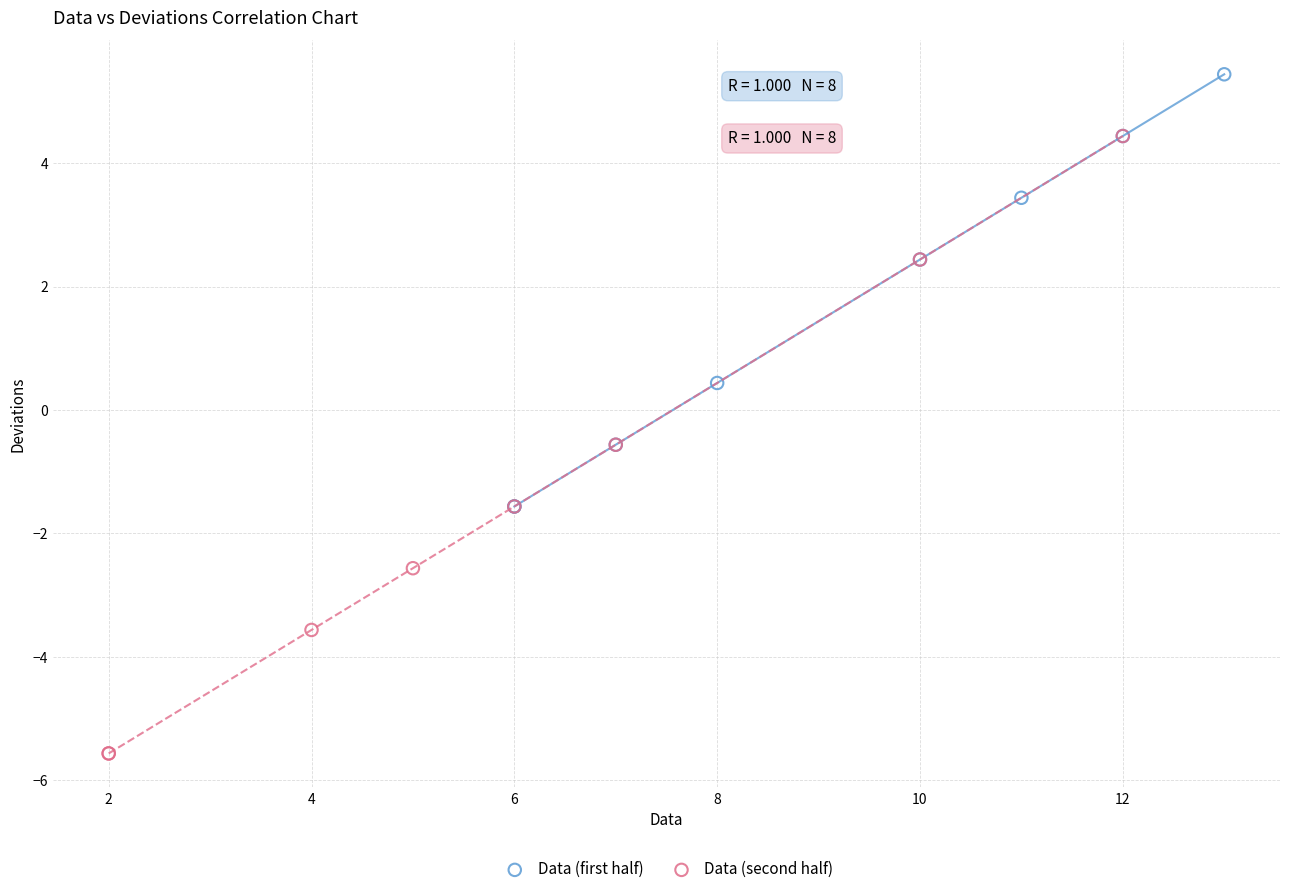

Which series has the widest spread of Y values?

Data (second half)